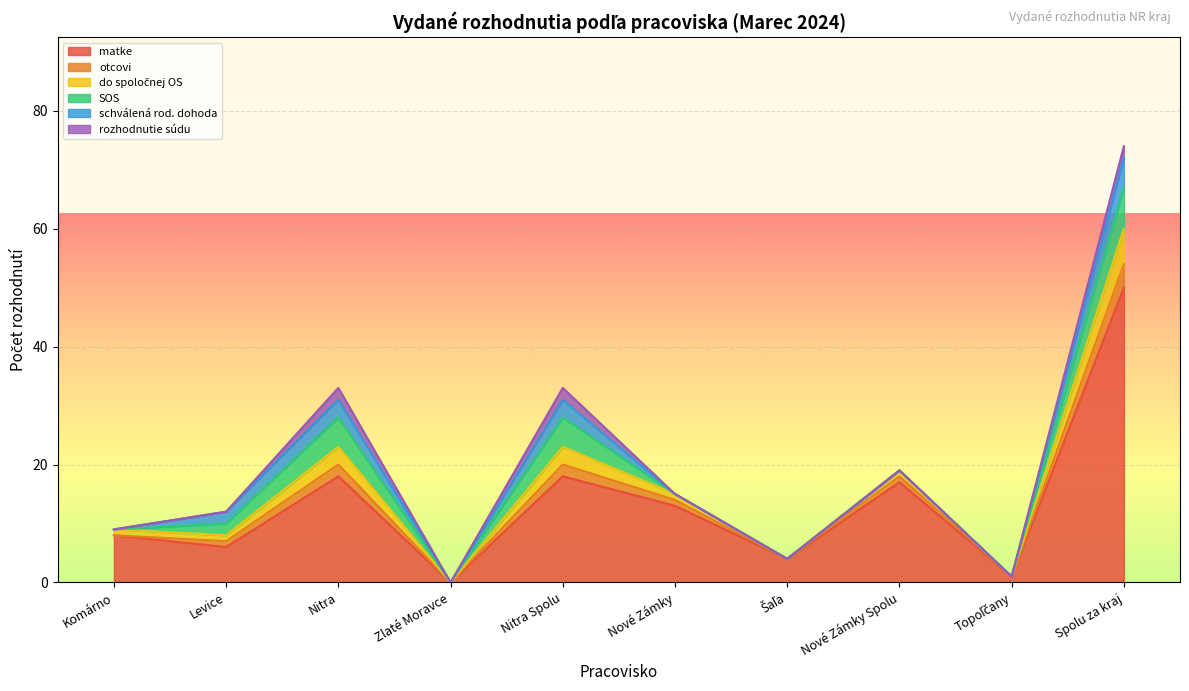

How many data points in matke are above 13?

4